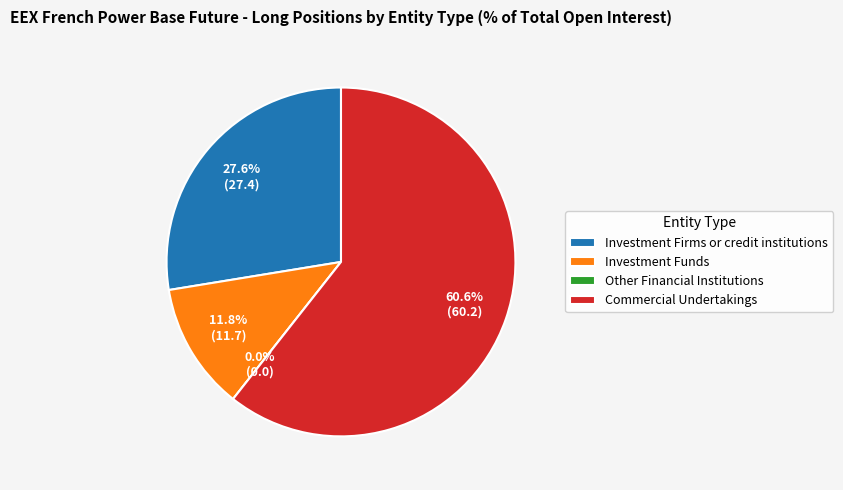

Is Other Financial Institutions the majority of the pie?

No